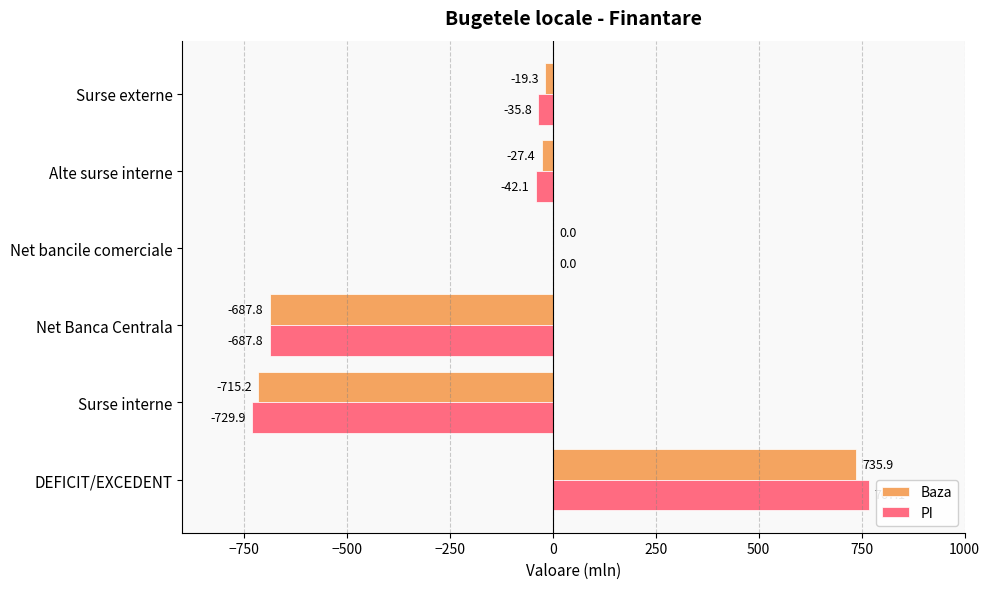

What is the sum of all Baza values?

-713.8